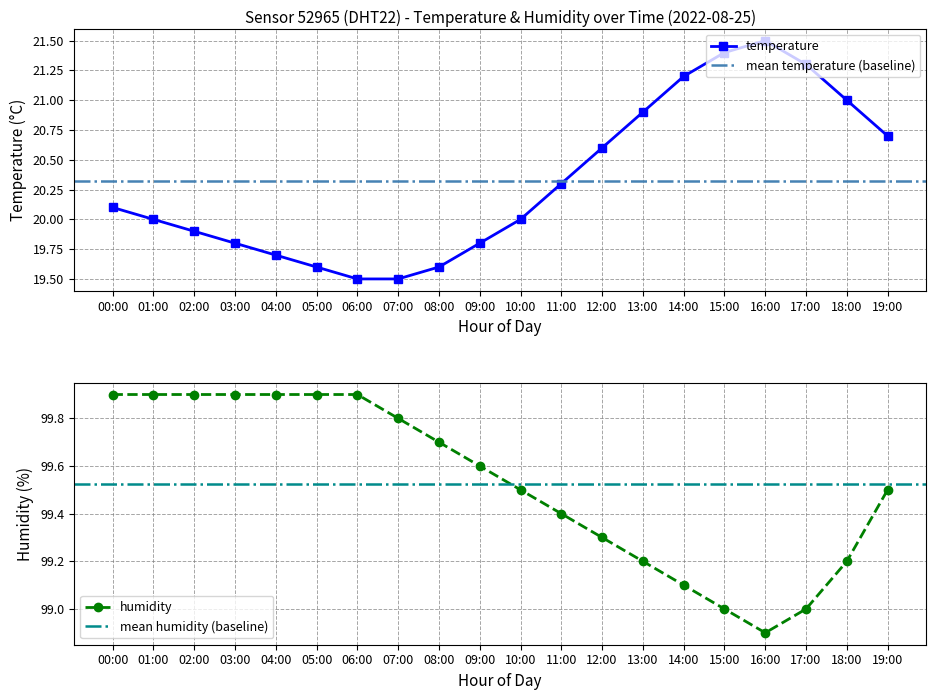

What is the spread (max minus min) of values at 14:00?

77.9